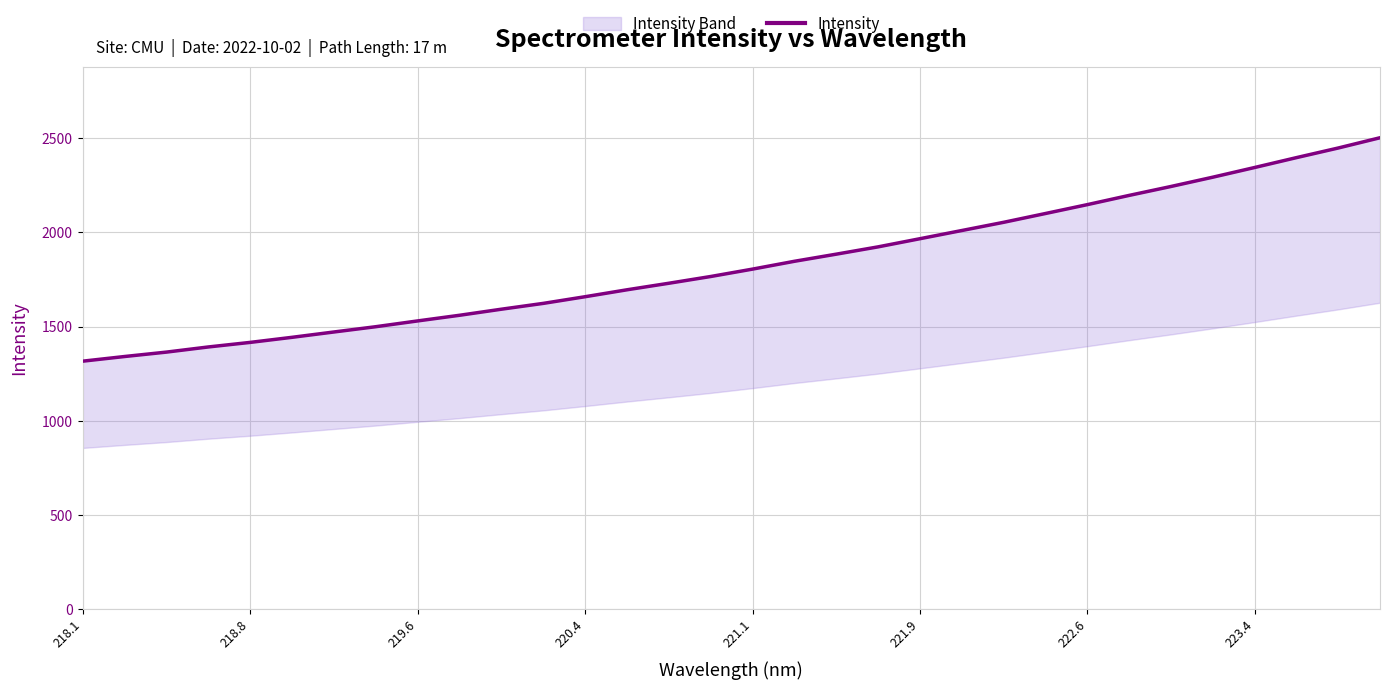

True or false: the data has more than 1 interior local peaks.

False